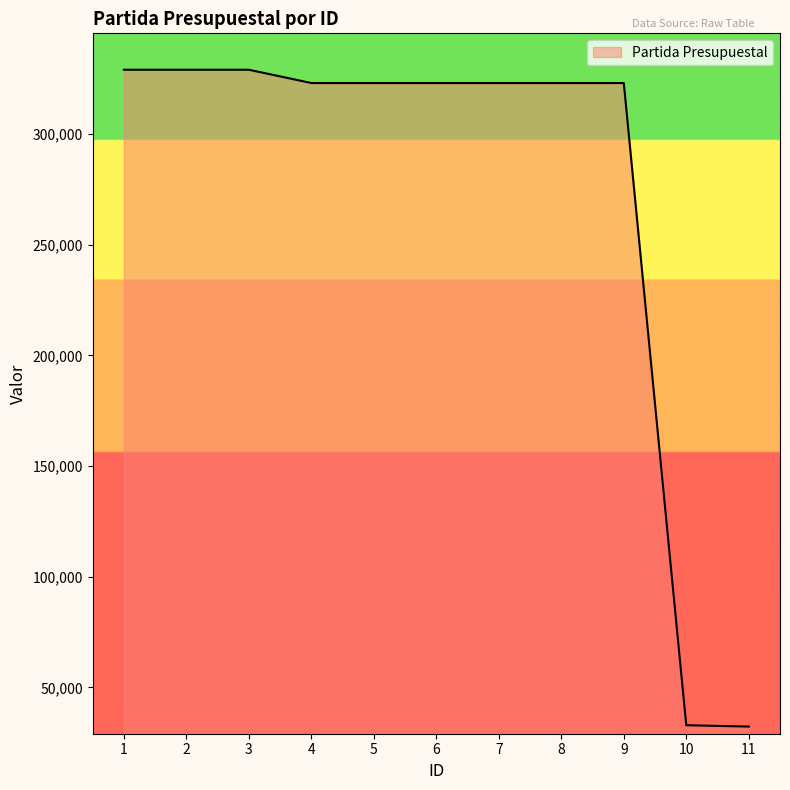

Is it true that the value at 6 is 323011?

True